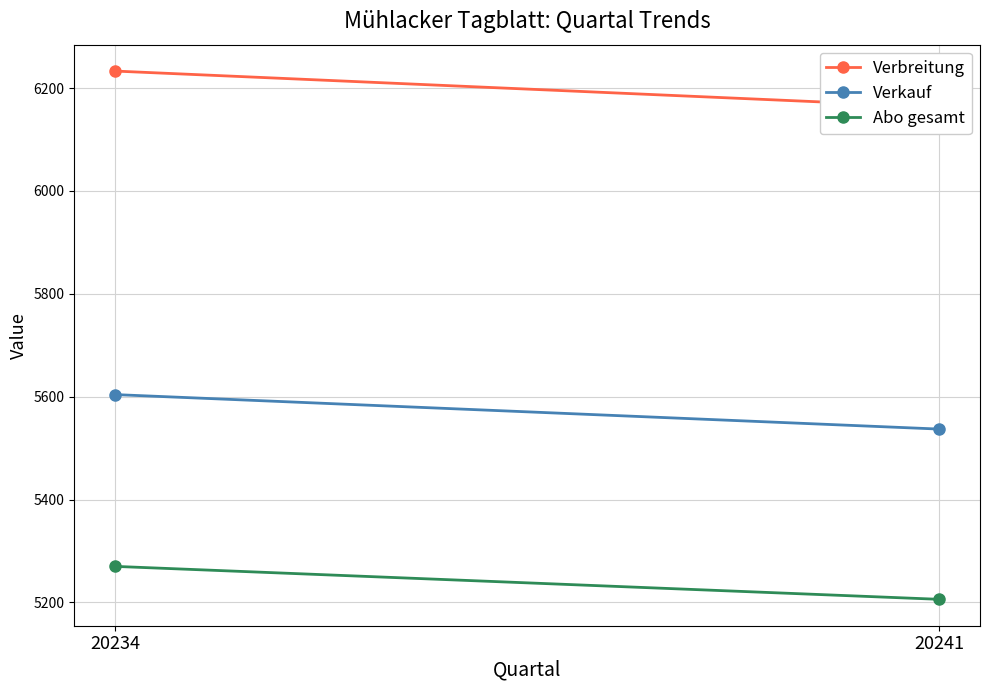

What are all the series names shown in the legend?

Verbreitung, Verkauf, Abo gesamt